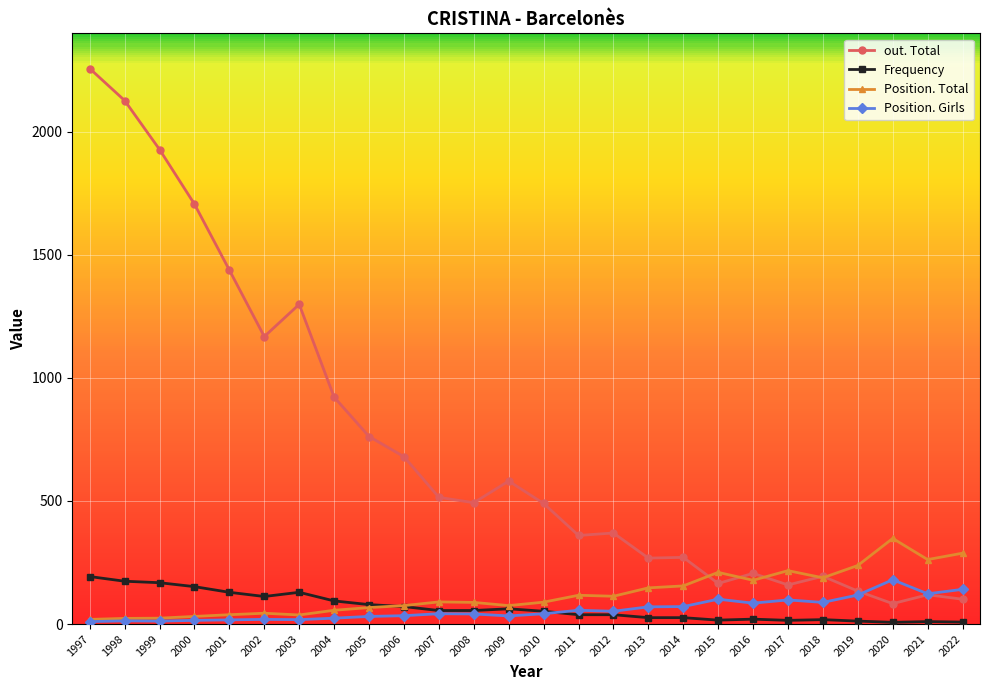

What is the greatest value displayed?

2257